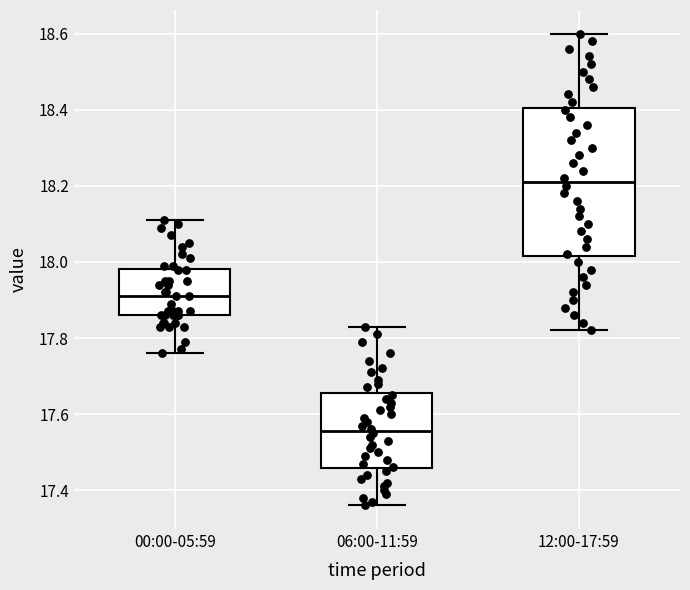

Where is the lower edge of the box for 06:00-11:59 on the y-axis? The values are not printed on the chart, so give them approximately, as read against the axis.

17.46